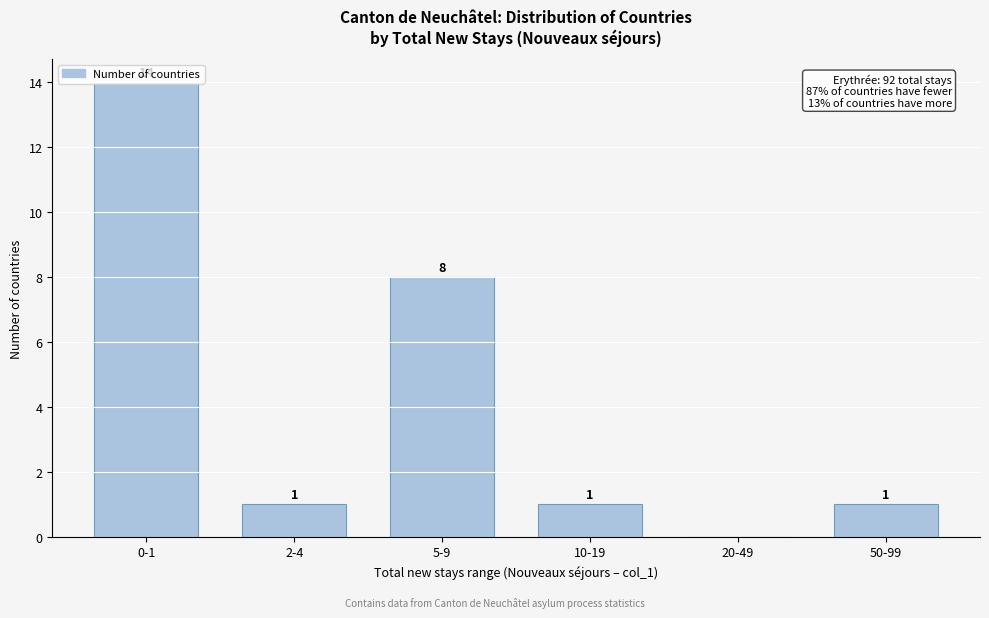

At which label is the value closest to 7?

5-9